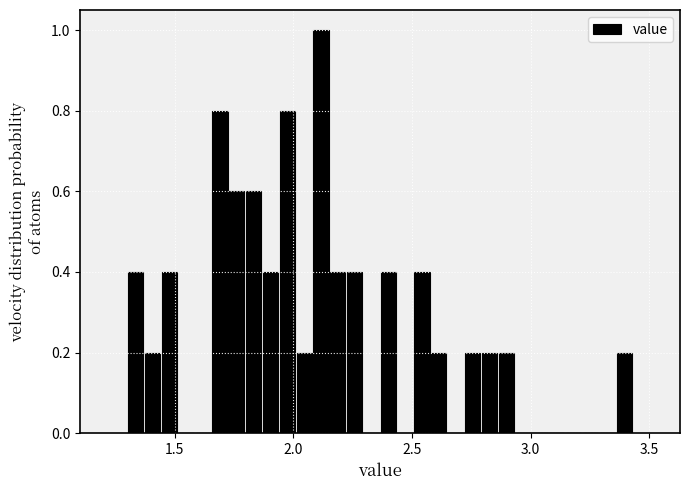

Around what value on the x-axis is the tallest bar? Give the approximate position of its centre, as read against the axis.

2.10